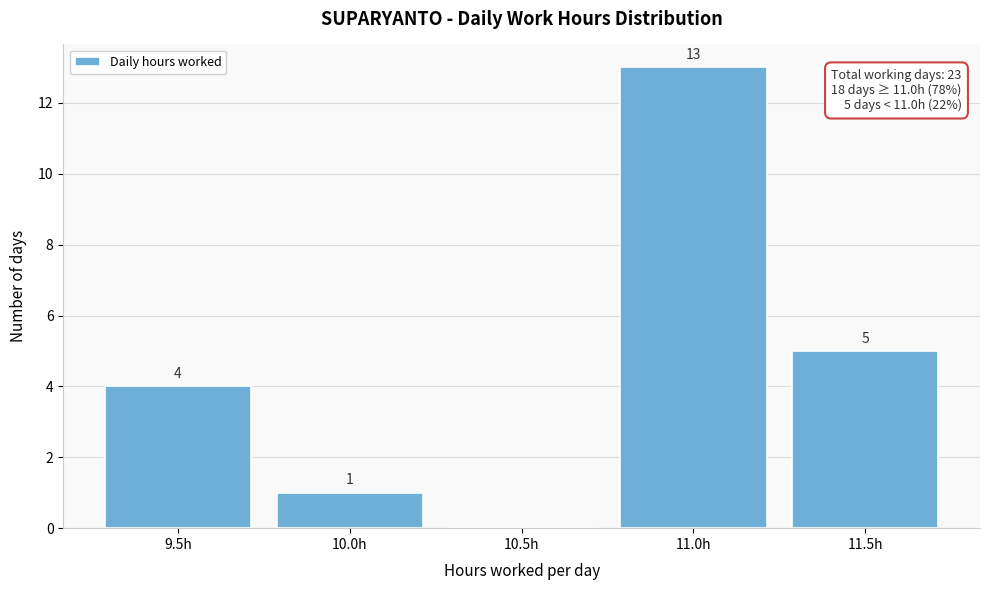

Reading left to right, list all the values displayed in this chart.

9.5h=4	10.0h=1	10.5h=0	11.0h=13	11.5h=5